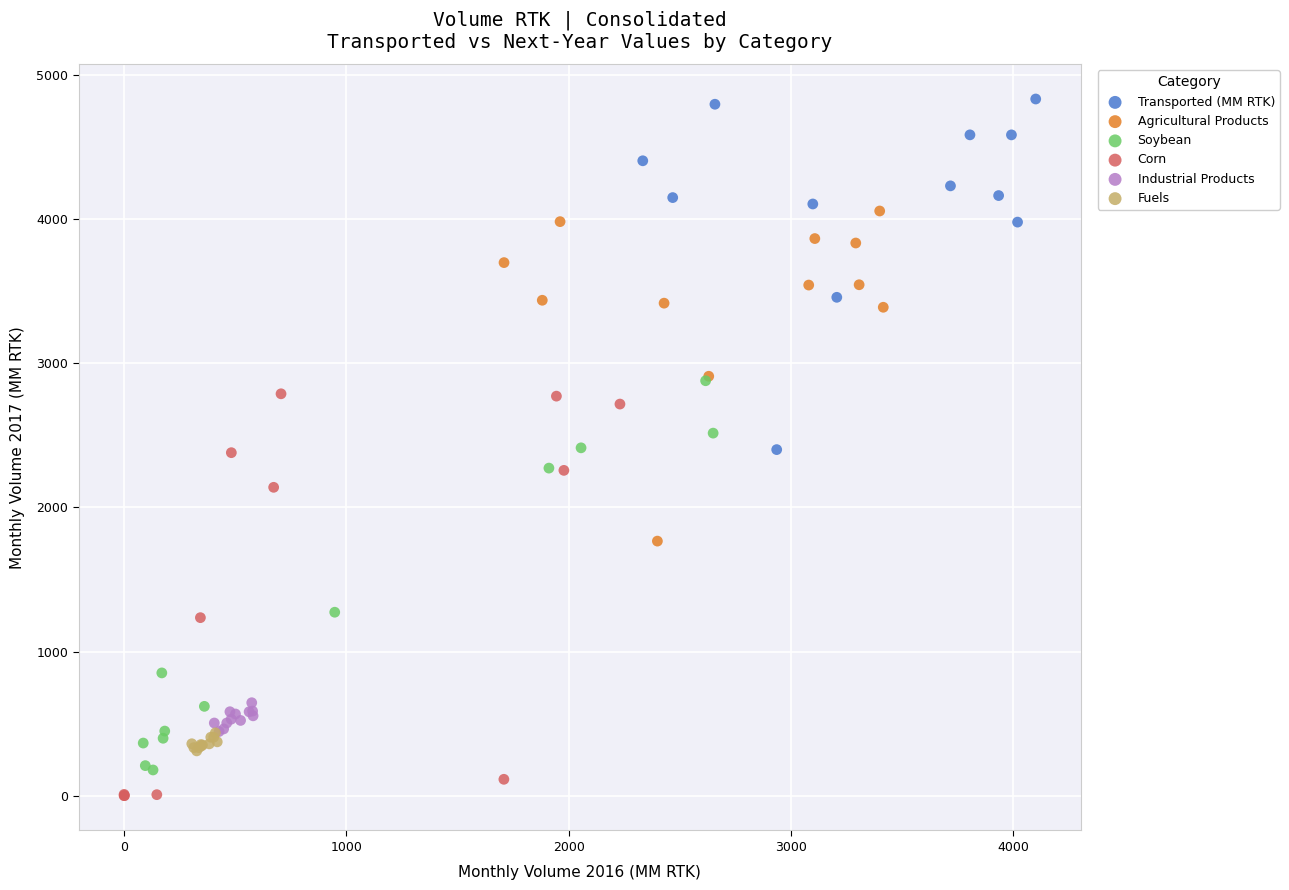

What are all the series names shown in the legend?

Transported (MM RTK), Agricultural Products, Soybean, Corn, Industrial Products, Fuels